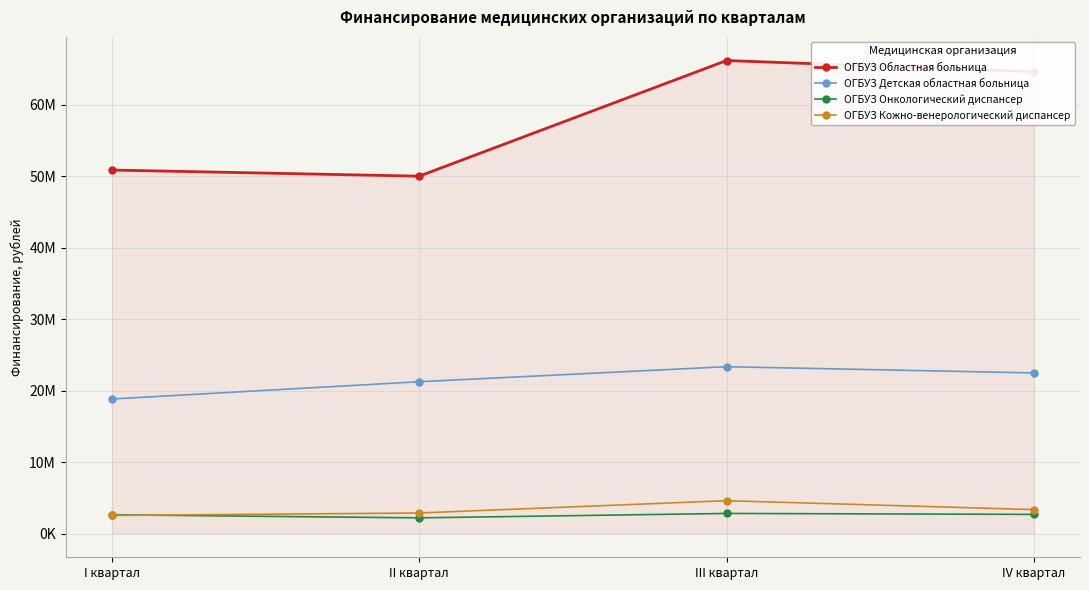

What are all the series names shown in the legend?

ОГБУЗ Областная больница, ОГБУЗ Детская областная больница, ОГБУЗ Онкологический диспансер, ОГБУЗ Кожно-венерологический диспансер